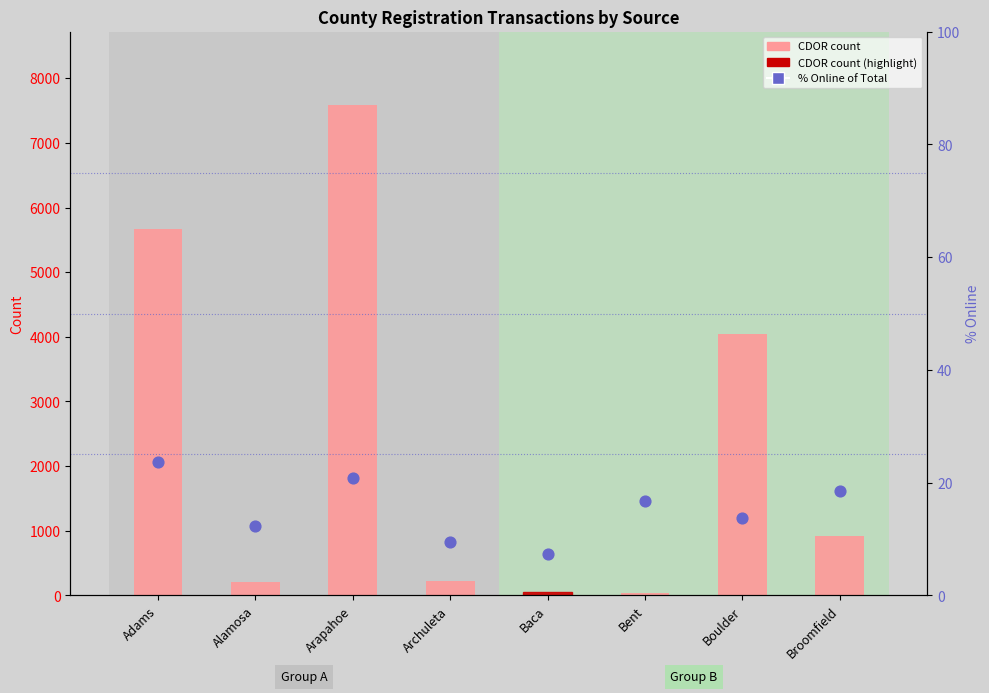

Which series has the largest Y range (max minus min)?

CDOR